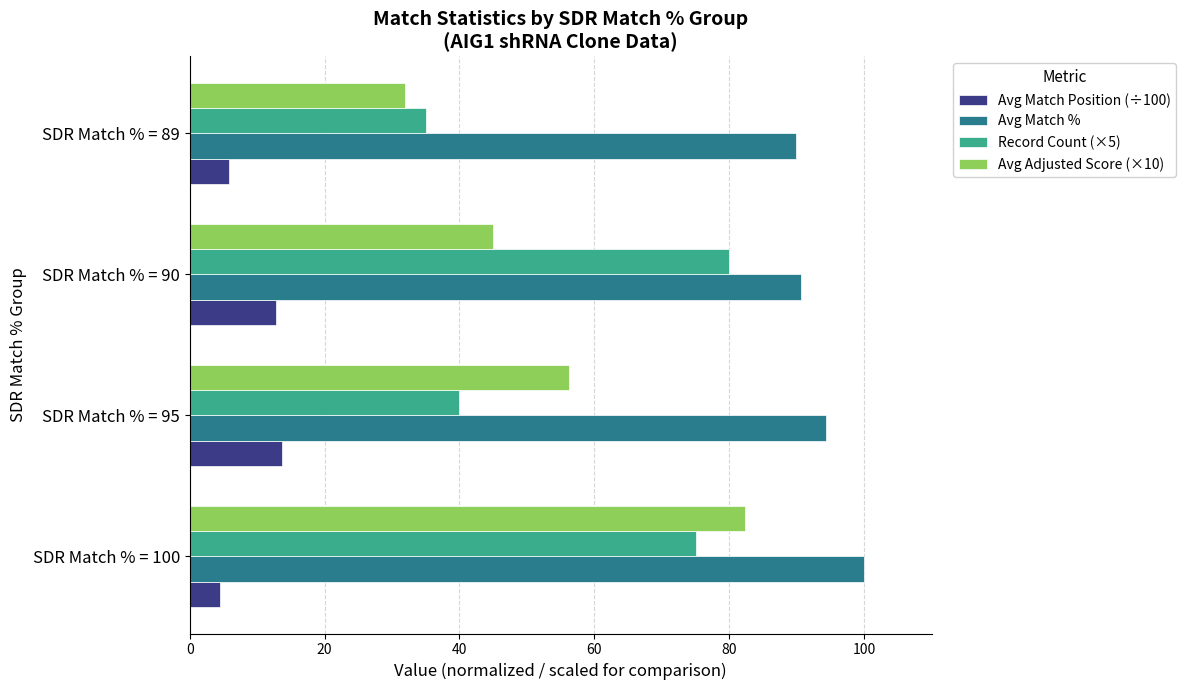

What is the minimum value shown in the chart?

4.5